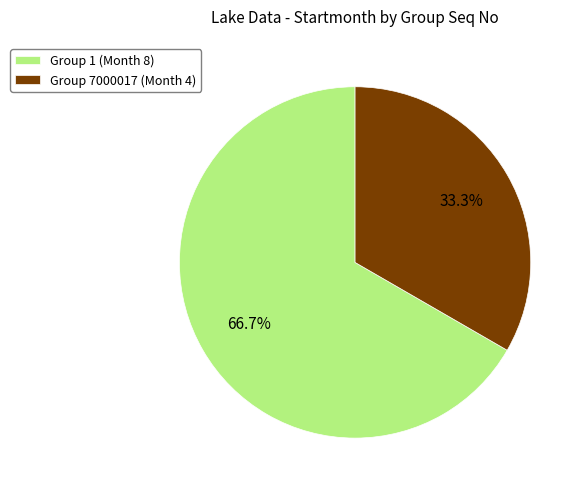

Between Group 1 (Month 8) and Group 7000017 (Month 4), which is larger?

Group 1 (Month 8)